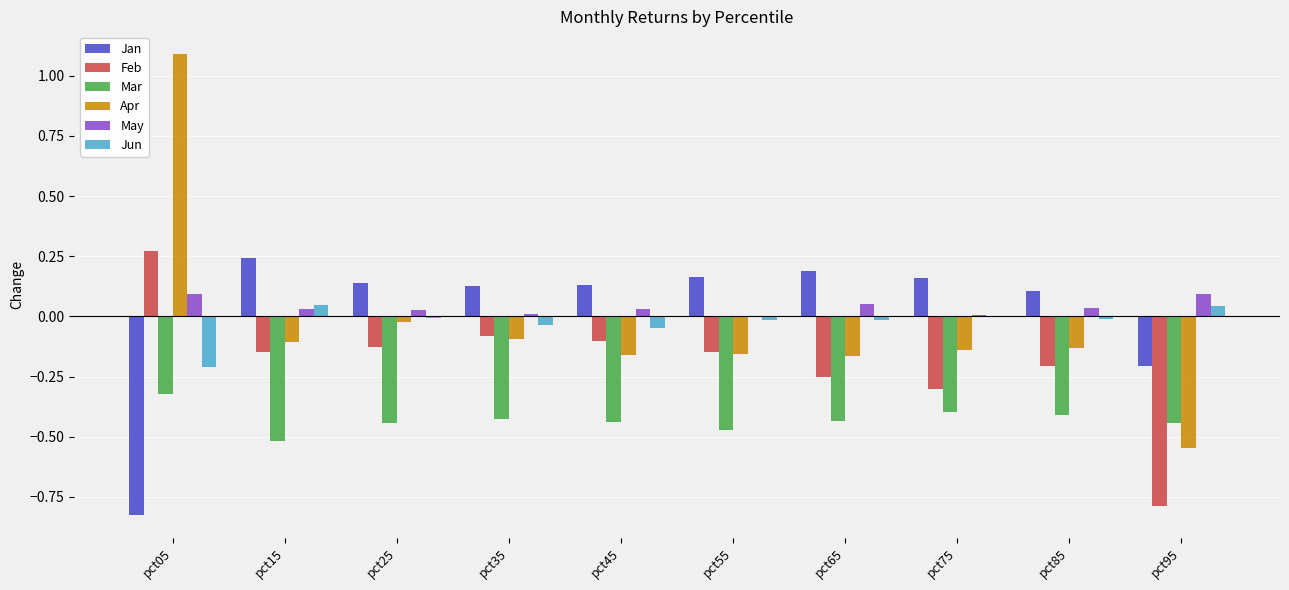

The value of Jun at pct05 is -0.3. True or false?

False